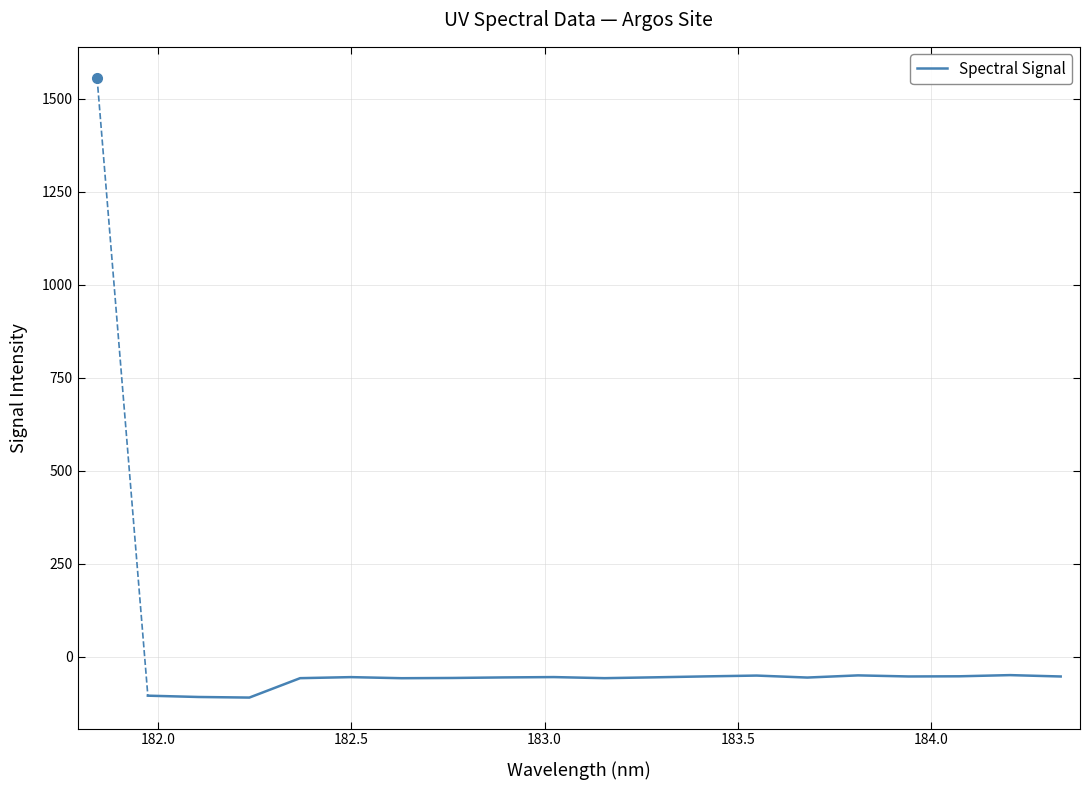

What is the greatest value displayed?

-49.7